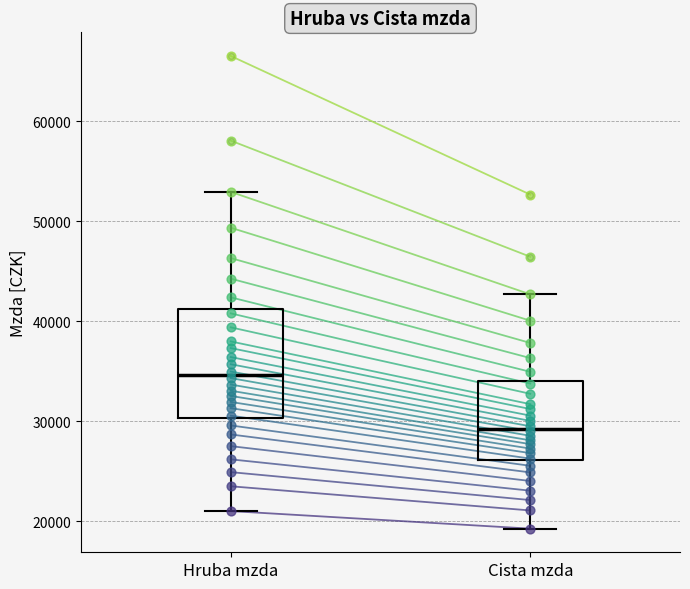

Which box is the tallest, from its lower edge to its upper edge?

Hruba mzda